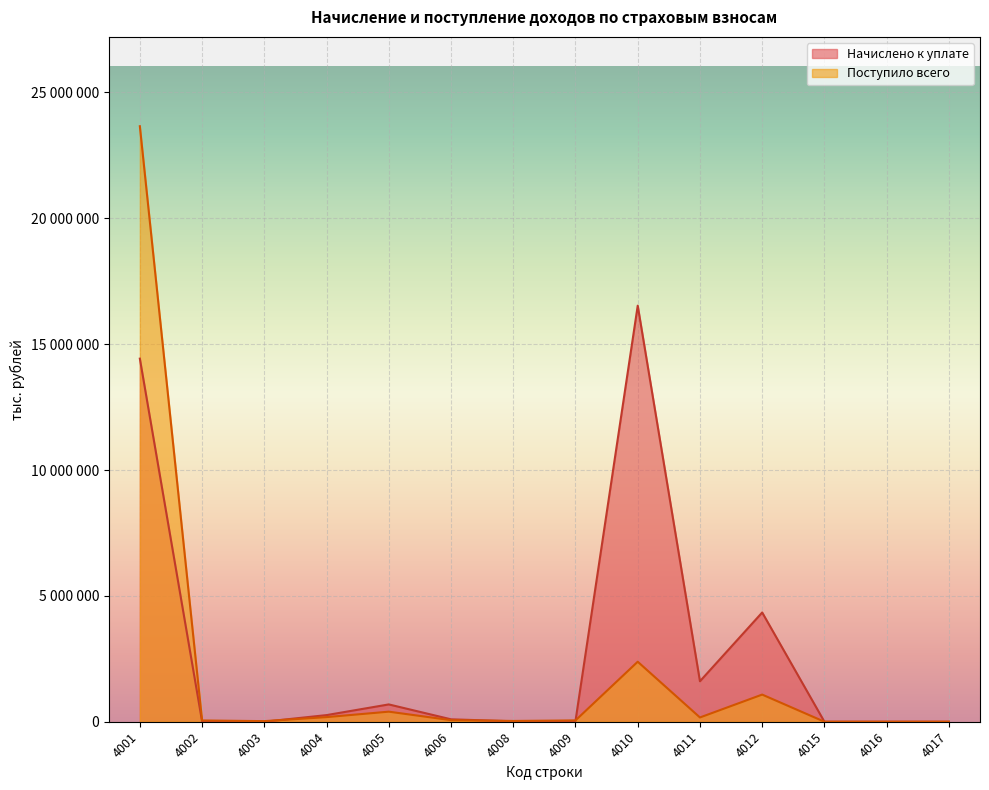

Reading left to right, list all the values displayed in this chart.

Начислено к уплате: 14426007	11150	1087	263301	687991	96195	17203	30911	16529479	1608343	4340322	82	5	16
Поступило всего: 23659350	50650	23787	183353	400009	61642	31321	52049	2384023	169374	1078430	98	16	144